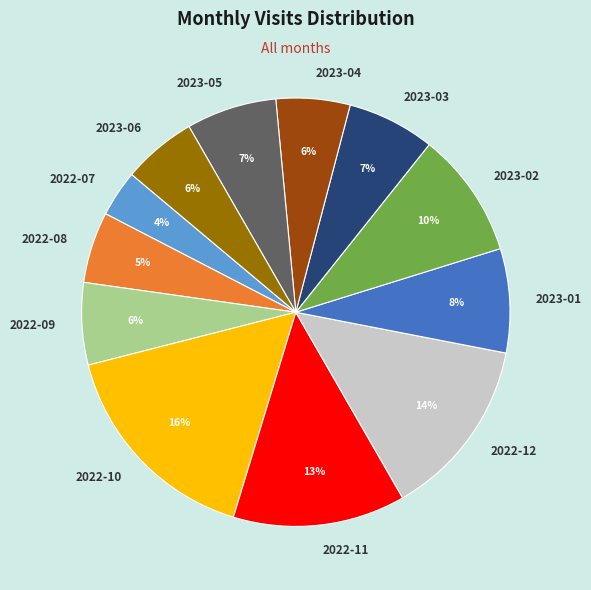

True or false: 2022-07 accounts for 11% of the total.

False